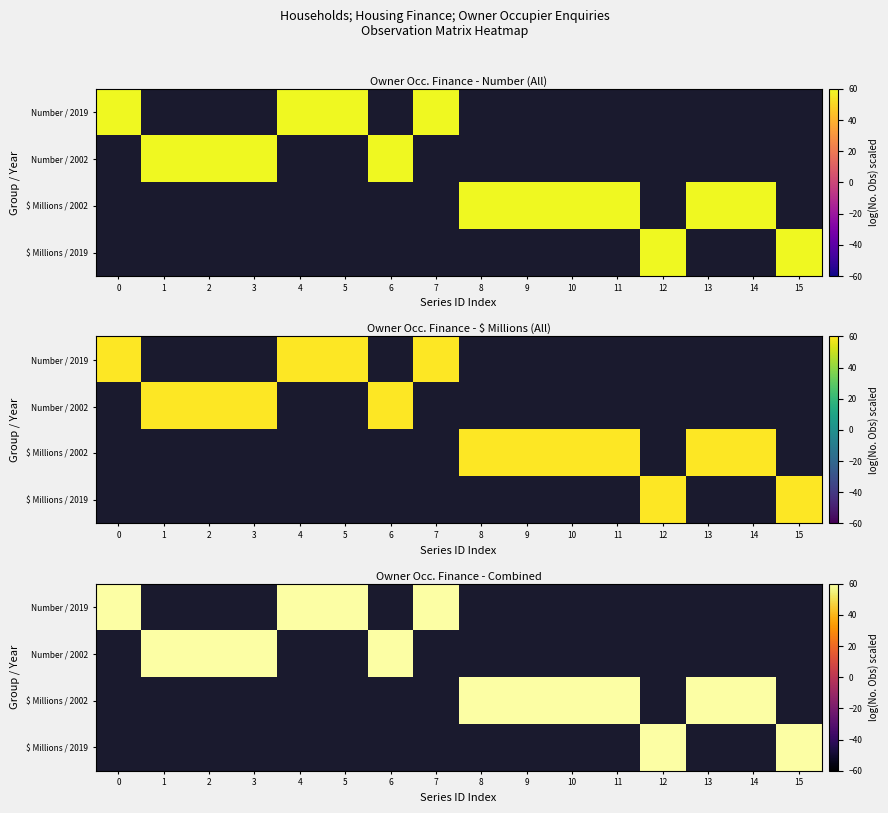

List the series in order of their peak value, highest first.

Number / 2019, Number / 2002, $ Millions / 2002, $ Millions / 2019